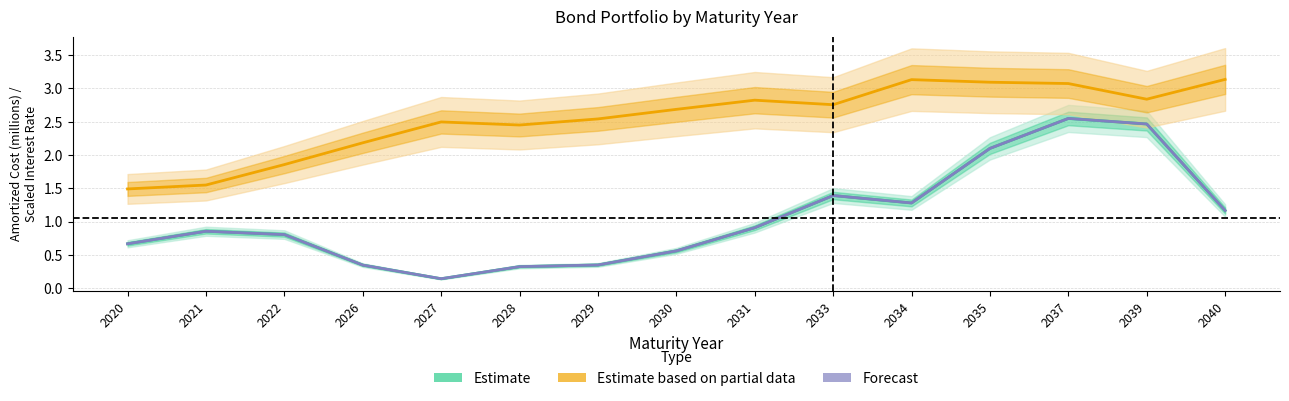

Reading right to left, extract all data points from this chart.

Estimate: 1.2	2.5	2.5	2.1	1.3	1.4	0.9	0.6	0.3	0.3	0.1	0.3	0.8	0.9	0.7
Estimate based on partial data: 3.1	2.8	3.1	3.1	3.1	2.8	2.8	2.7	2.5	2.5	2.5	2.2	1.9	1.5	1.5
Forecast: 1.2	2.5	2.5	2.1	1.3	1.4	0.9	0.6	0.3	0.3	0.1	0.3	0.8	0.9	0.7